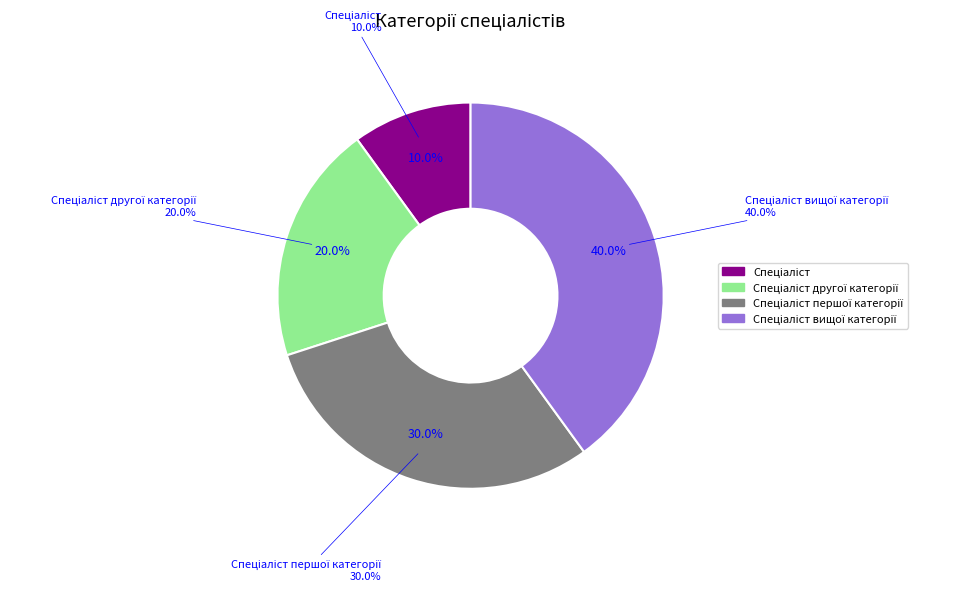

What percentage do Спеціаліст and Спеціаліст другої категорії together represent?

30.0%